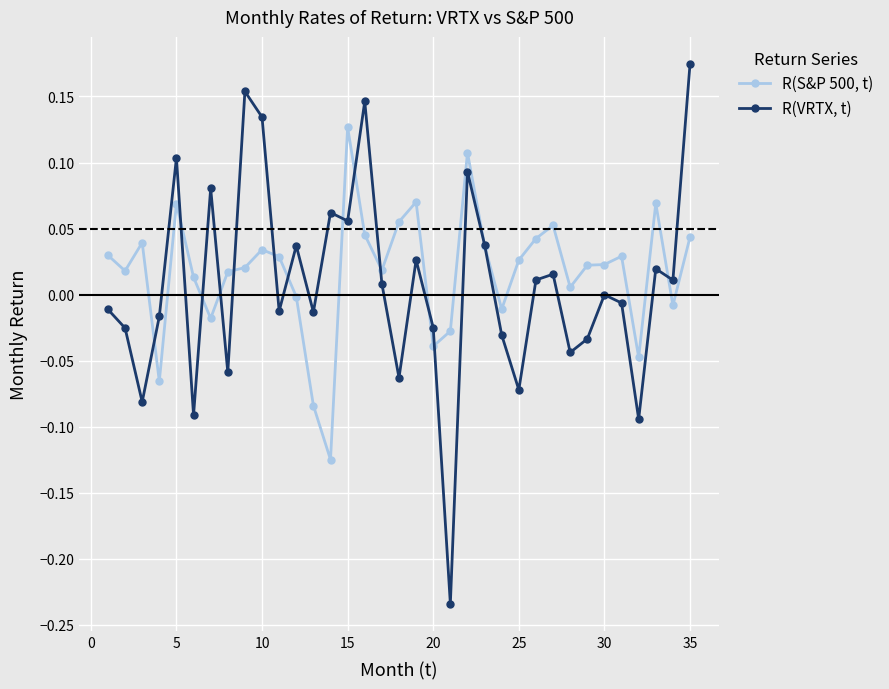

Which series has the widest spread of values?

R(VRTX, t)